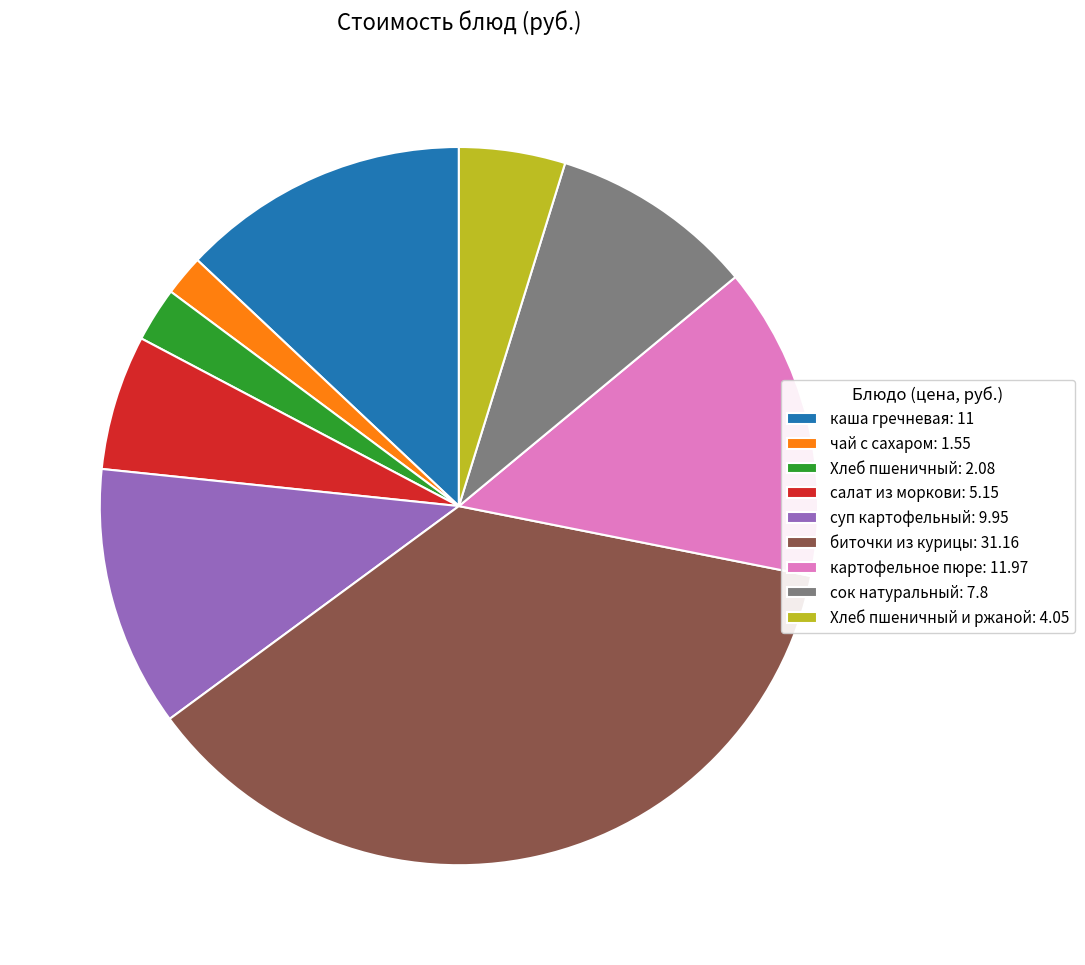

Is биточки из курицы: 31.16 the majority of the pie?

No